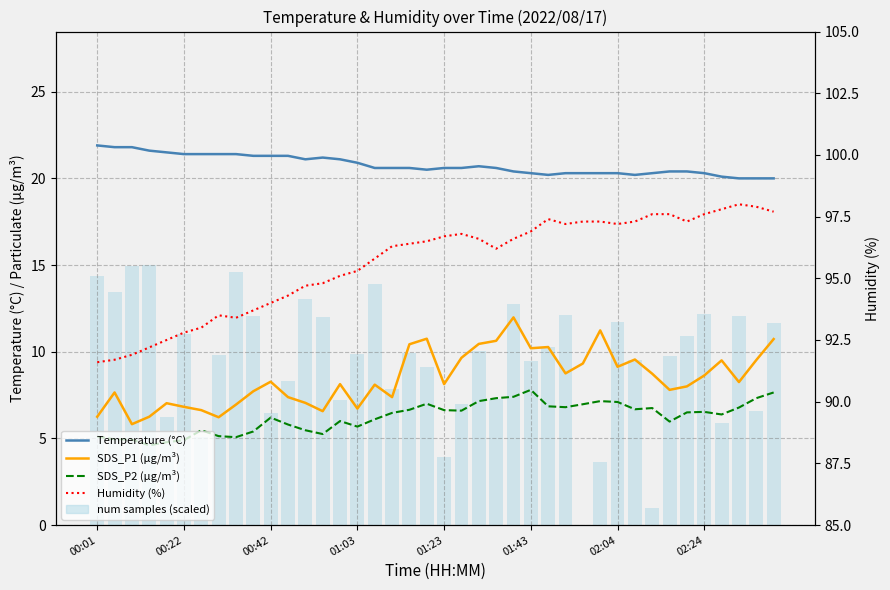

Reading right to left, list all the values displayed in this chart.

Temperature (°C): 20.0	20.0	20.0	20.1	20.3	20.4	20.4	20.3	20.2	20.3	20.3	20.3	20.3	20.2	20.3	20.4	20.6	20.7	20.6	20.6	20.5	20.6	20.6	20.6	20.9	21.1	21.2	21.1	21.3	21.3	21.3	21.4	21.4	21.4	21.4	21.5	21.6	21.8	21.8	21.9
SDS_P1 (µg/m³): 10.7	9.5	8.2	9.5	8.6	8.0	7.8	8.7	9.6	9.1	11.2	9.3	8.8	10.3	10.2	12.0	10.6	10.4	9.7	8.1	10.8	10.4	7.4	8.1	6.7	8.1	6.6	7.0	7.4	8.3	7.7	7.0	6.2	6.6	6.8	7.0	6.2	5.8	7.7	6.2
SDS_P2 (µg/m³): 7.7	7.3	6.8	6.4	6.5	6.5	6.0	6.8	6.7	7.1	7.2	7.0	6.8	6.8	7.8	7.4	7.3	7.2	6.6	6.6	7.0	6.7	6.5	6.1	5.7	6.0	5.2	5.5	5.8	6.2	5.4	5.1	5.1	5.5	4.9	4.8	4.6	4.9	5.0	5.1
num samples (scaled): 11.7	6.6	12.0	5.9	12.2	10.9	9.7	1.0	9.5	11.7	3.6	0.0	12.1	10.3	9.4	12.7	7.3	10.1	7.0	3.9	9.1	9.9	7.8	13.9	9.8	7.2	12.0	13.0	8.3	6.5	12.1	14.6	9.8	5.1	11.0	6.2	15.0	14.9	13.4	14.4
Humidity (%): 97.7	97.9	98.0	97.8	97.6	97.3	97.6	97.6	97.3	97.2	97.3	97.3	97.2	97.4	96.9	96.6	96.2	96.6	96.8	96.7	96.5	96.4	96.3	95.8	95.3	95.1	94.8	94.7	94.3	94.0	93.7	93.4	93.5	93.0	92.8	92.5	92.2	91.9	91.7	91.6